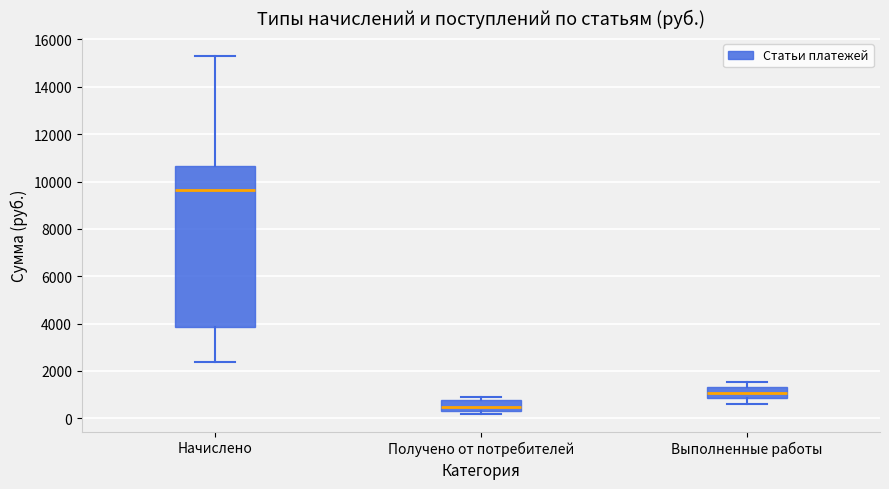

Comparing the boxes themselves (not the whiskers), which one is the tallest?

Начислено